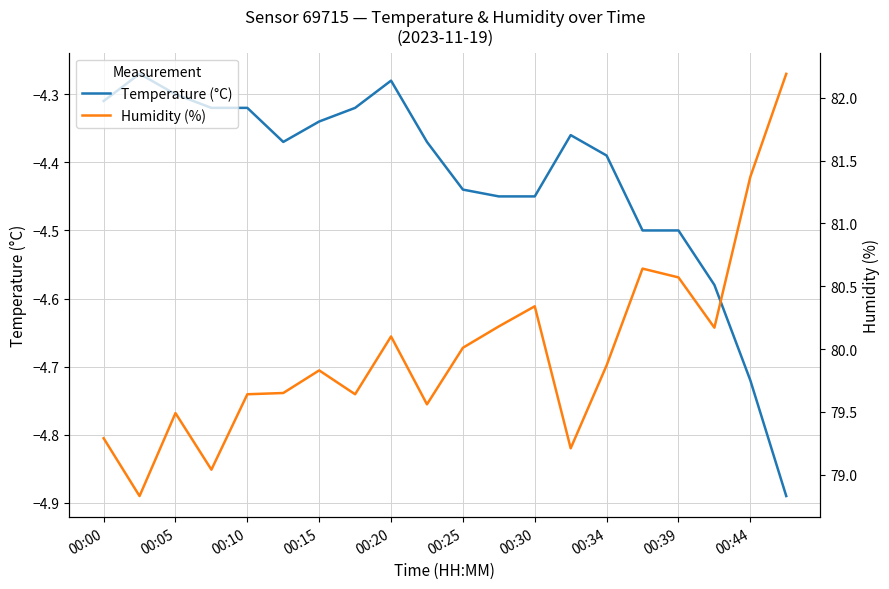

What is the sum of the temperature values at 00:15 and 00:25?

-8.7